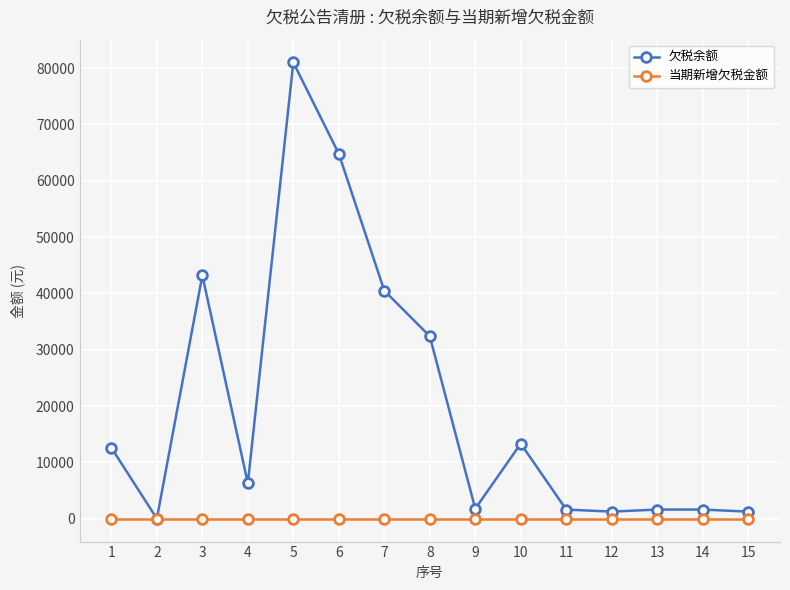

What is the value of the 欠税余额 point at the 3rd from the left?

43204.0